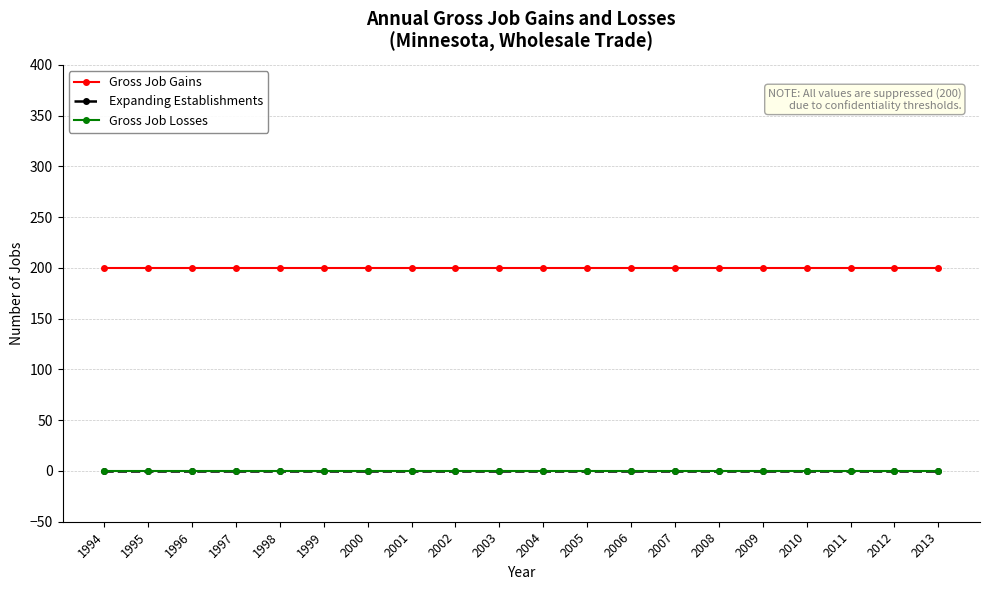

Which series changed the most between 1997 and 2012?

Gross Job Gains